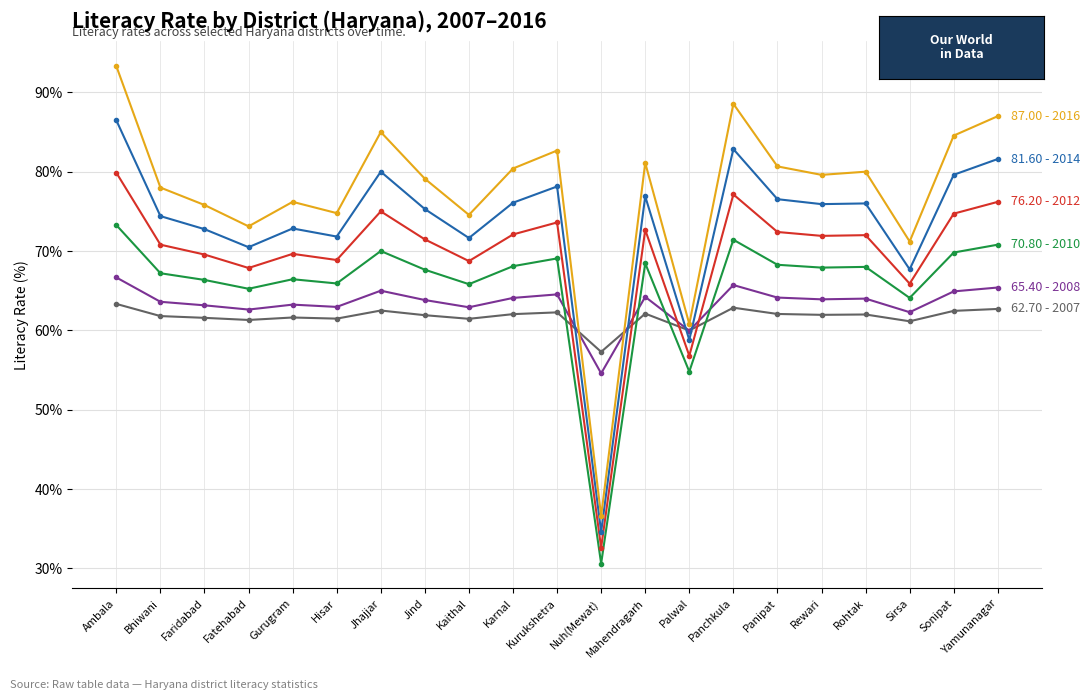

What is the greatest value displayed?

93.3